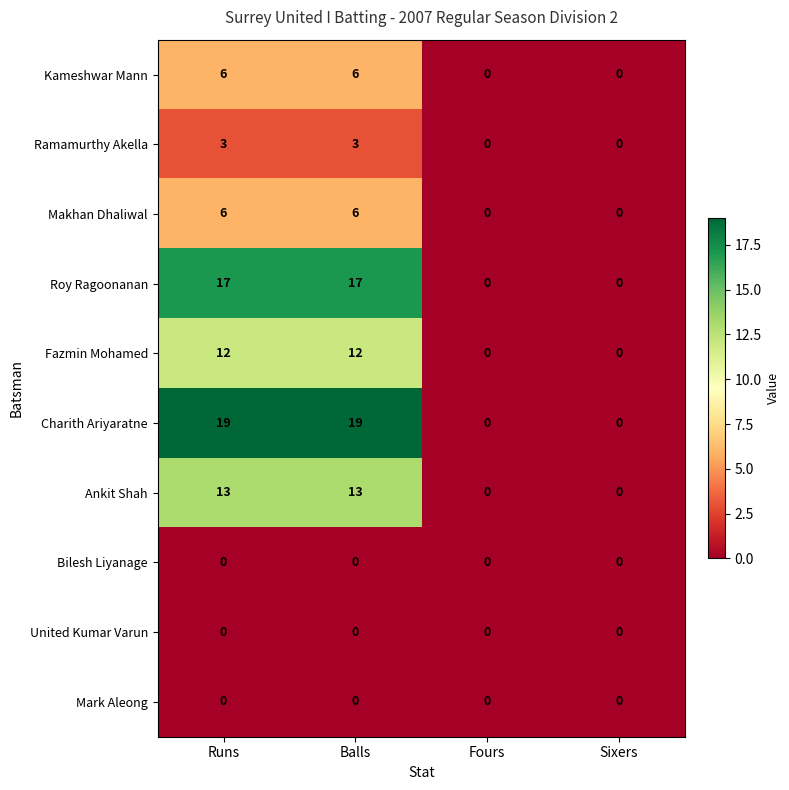

What is the maximum value shown in the chart?

19